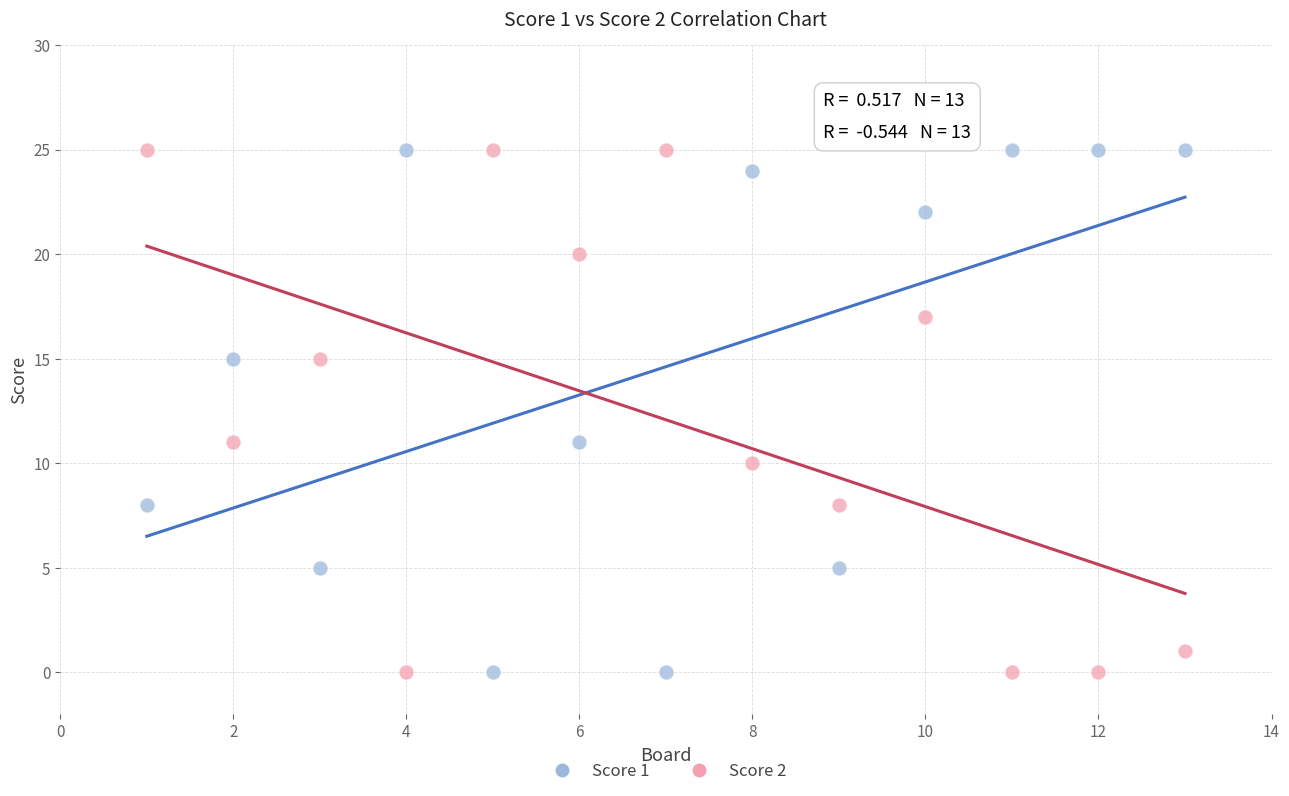

What is the X range (max minus min) for the scatter plot?

12